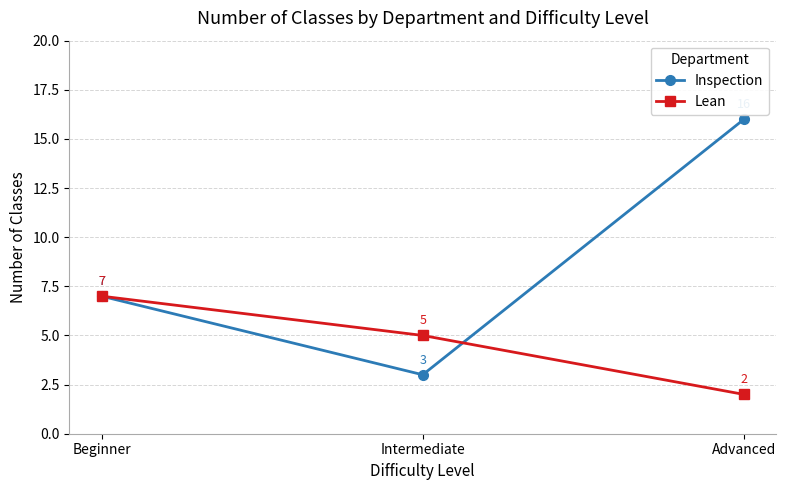

Is the value of Lean at Advanced greater than the value of Inspection at Intermediate?

No